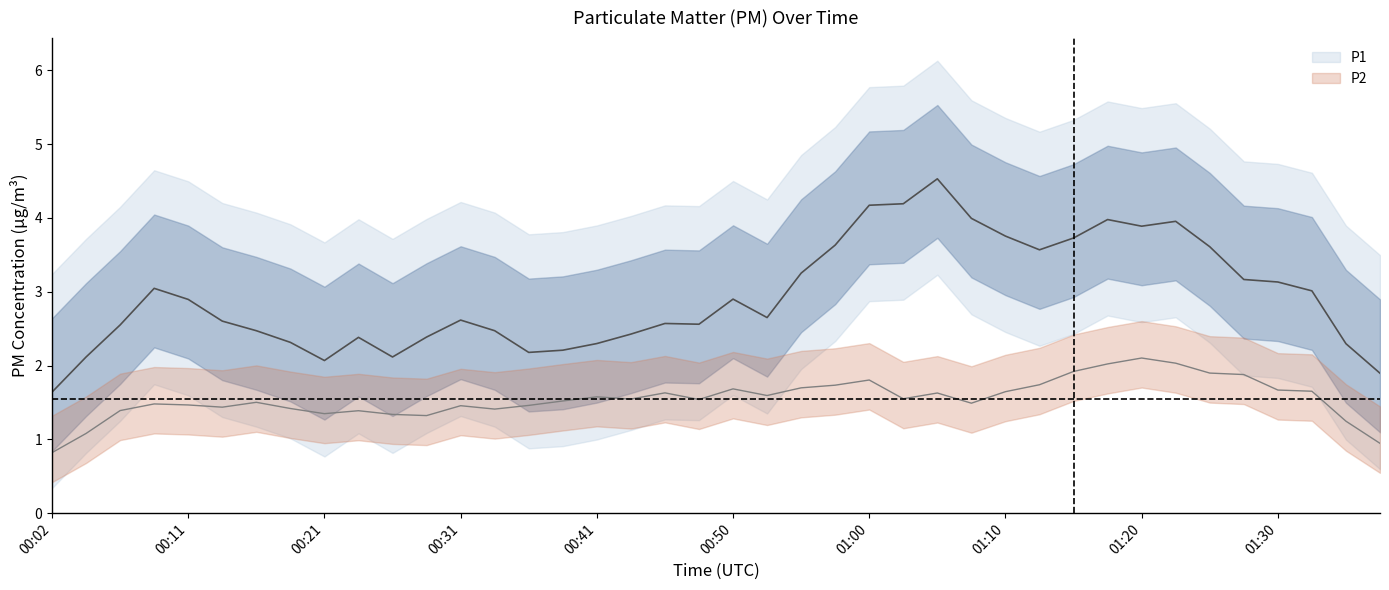

Is the value of P1 at 01:27 greater than the value of P2 at 00:02?

Yes